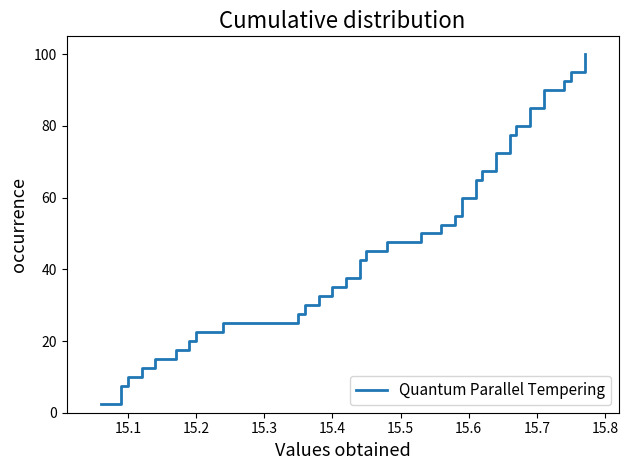

Reading left to right, transcribe all the data shown in this chart.

2.5	5.0	7.5	10.0	12.5	15.0	17.5	20.0	22.5	25.0	27.5	30.0	32.5	35.0	37.5	40.0	42.5	45.0	47.5	50.0	52.5	55.0	57.5	60.0	62.5	65.0	67.5	70.0	72.5	75.0	77.5	80.0	82.5	85.0	87.5	90.0	92.5	95.0	97.5	100.0